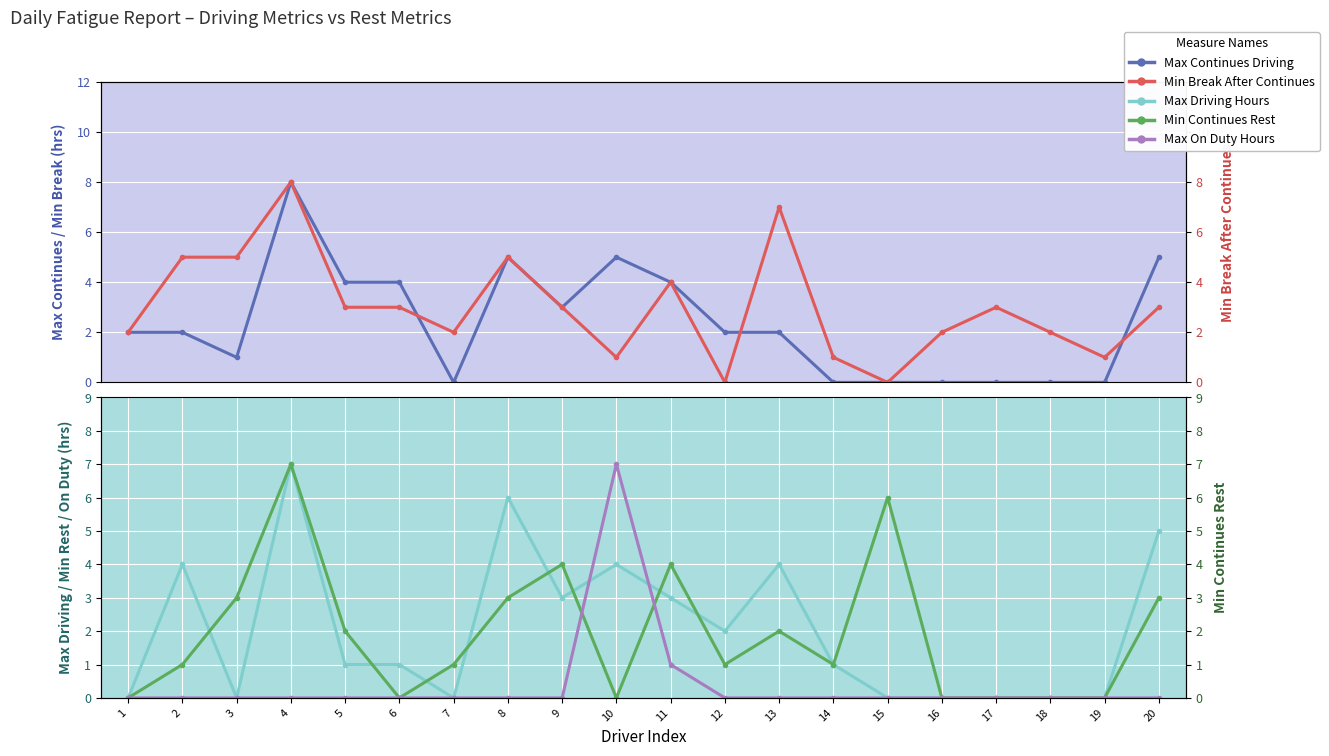

At which label is Min Continues Rest closest to 3?

3